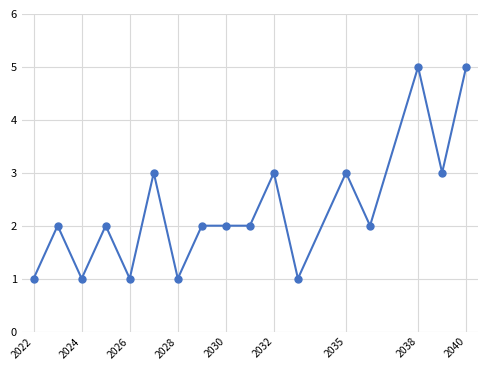

What is the difference between the maximum and minimum values?

4